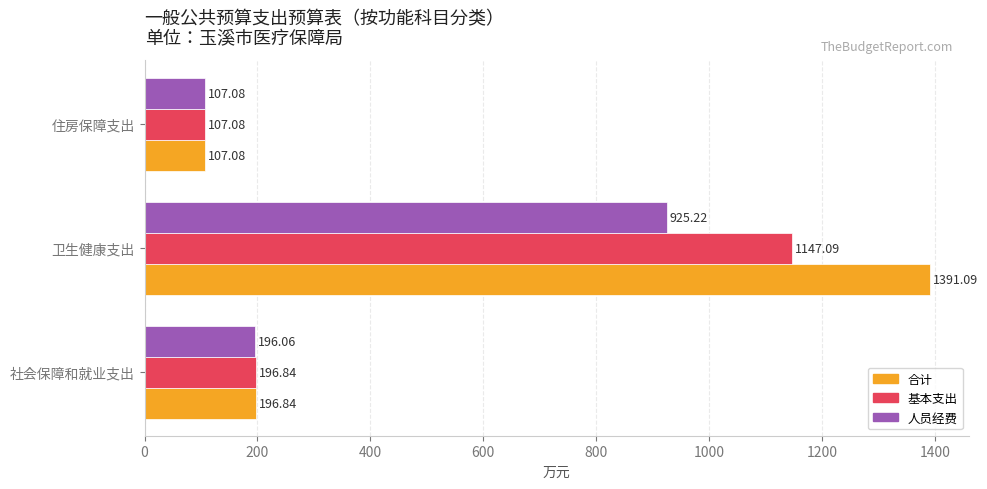

Between 社会保障和就业支出 and 卫生健康支出, which series saw the biggest shift?

合计